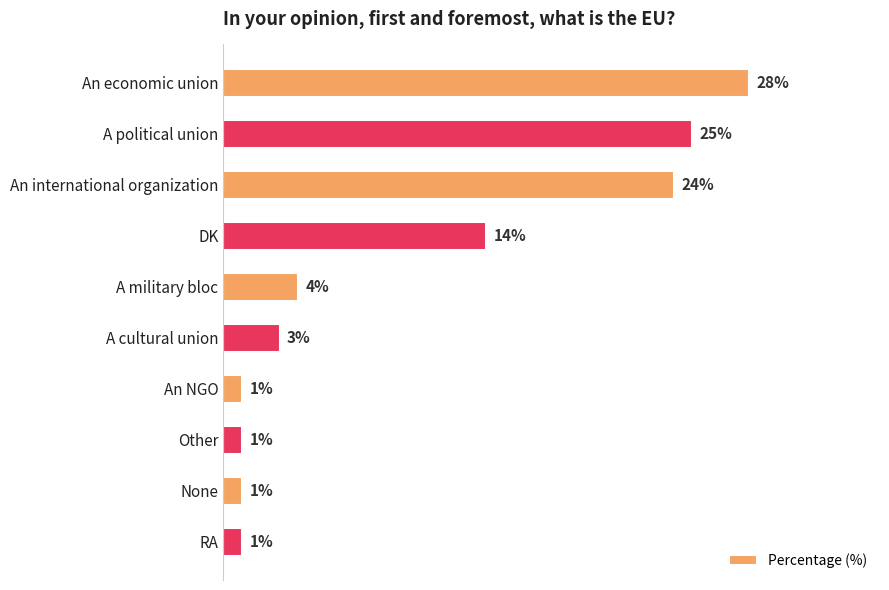

Between A cultural union and An NGO, which is larger?

A cultural union